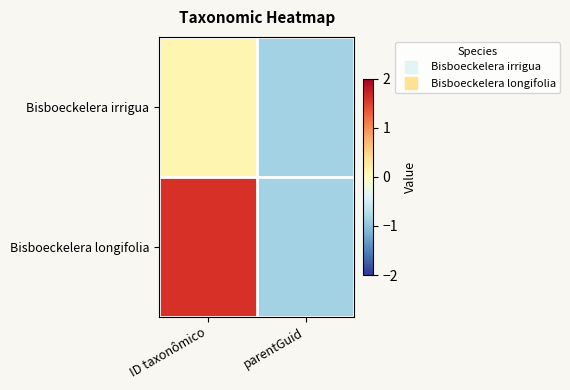

At which category does the chart reach its minimum across all series?

parentGuid